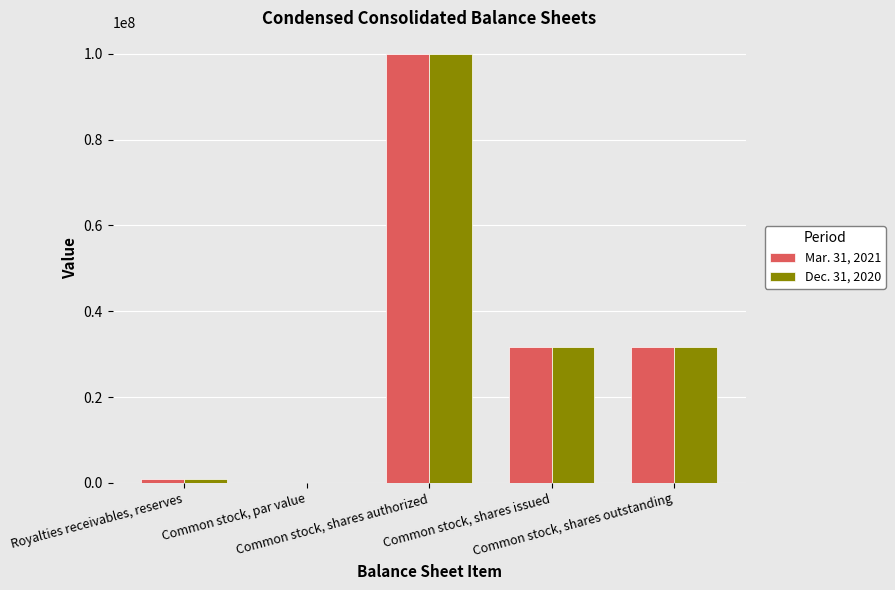

What is the sum of all Dec. 31, 2020 values?

164123774.0